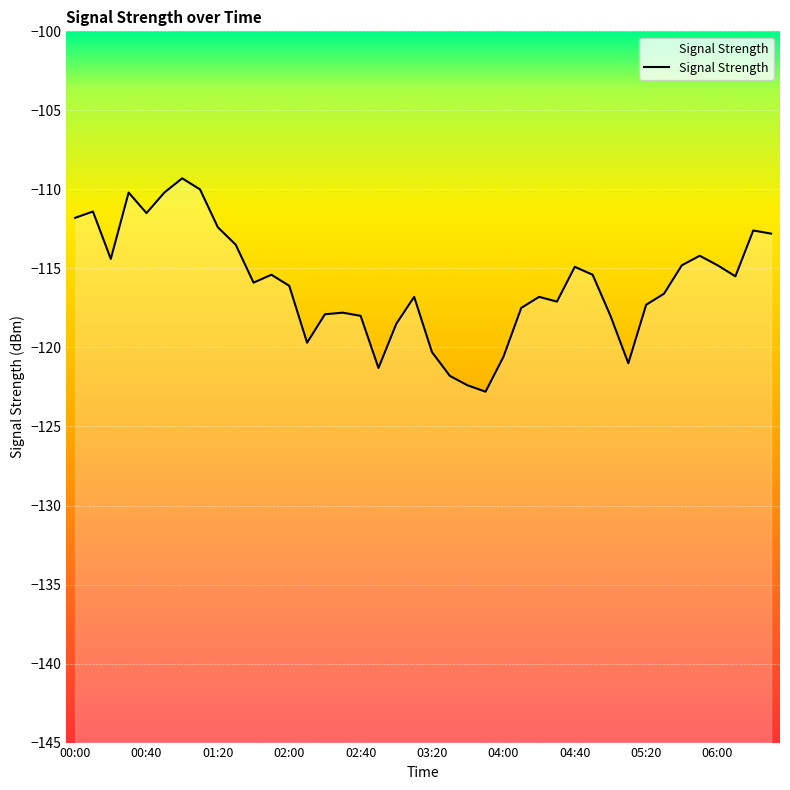

Count the number of values greater than -115.

16